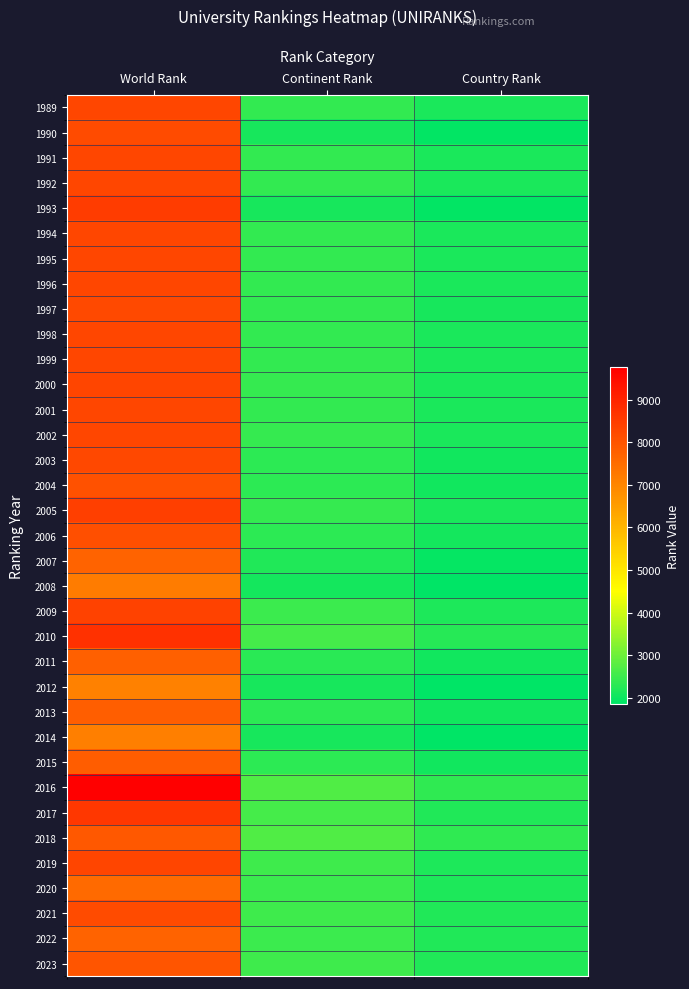

How many series are shown in this chart?

35